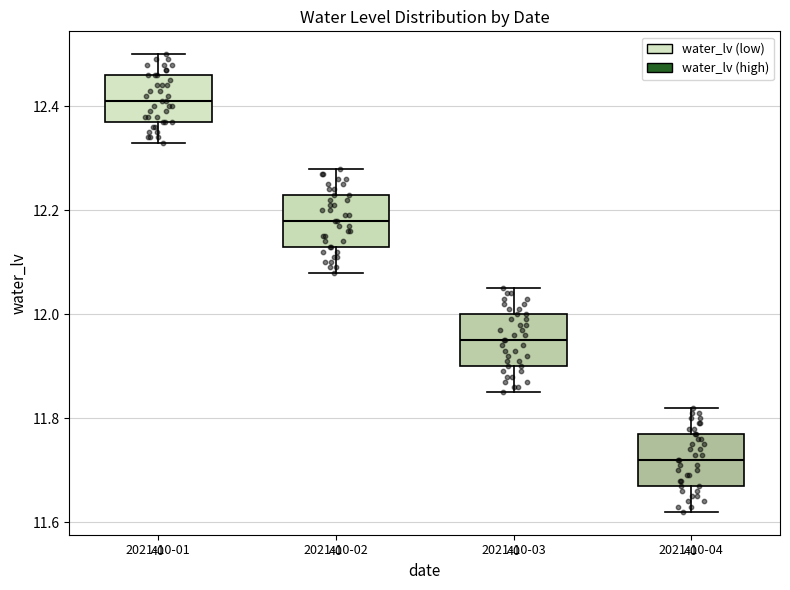

Reading left to right, transcribe this box plot: for each box, give where its median line is, the range the box spans, and where its two whiskers end, as read against the y-axis. The values are not printed on the chart, so give them approximately, as read against the axis.

2021-10-01: median 12.42, box 12.38 to 12.46, whiskers 12.34 to 12.50
2021-10-02: median 12.18, box 12.14 to 12.24, whiskers 12.08 to 12.28
2021-10-03: median 11.96, box 11.90 to 12.00, whiskers 11.86 to 12.06
2021-10-04: median 11.72, box 11.68 to 11.78, whiskers 11.62 to 11.82